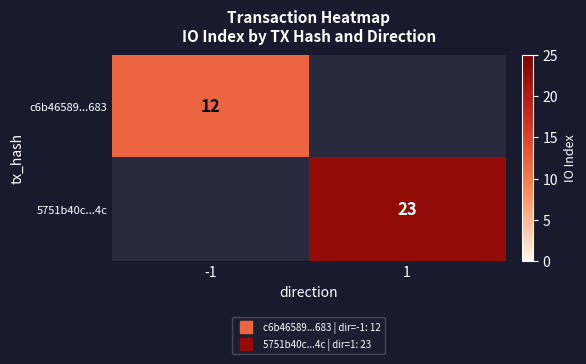

At how many categories does at least one series exceed 14?

1